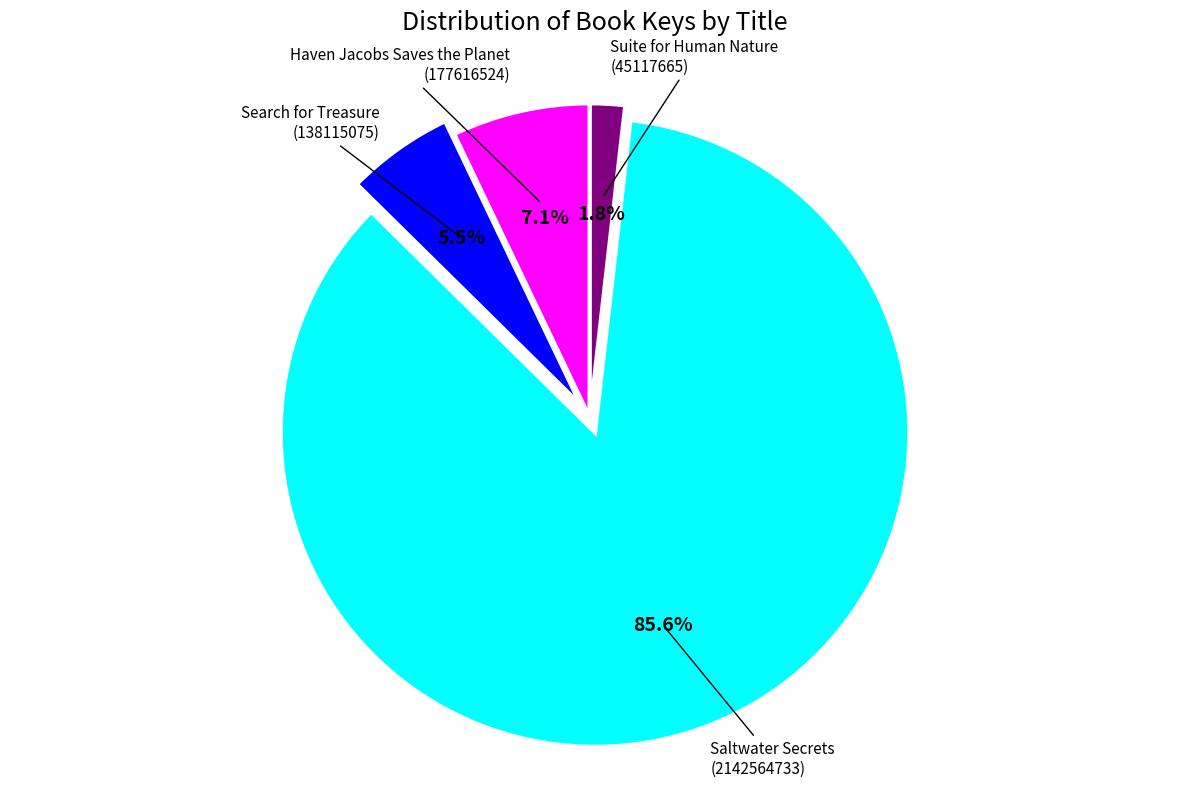

Is there any slice that represents more than half of the pie?

Yes